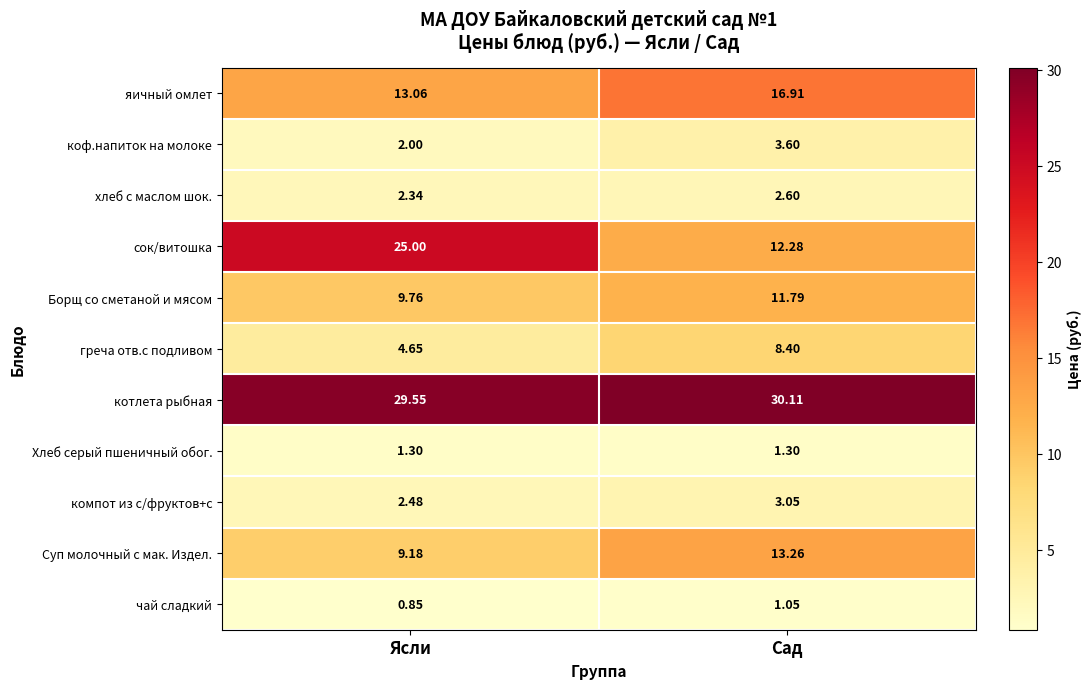

At Ясли, list the series in order from largest to smallest.

котлета рыбная, сок/витошка, яичный омлет, Борщ со сметаной и мясом, Суп молочный с мак. Издел., греча отв.с подливом, компот из с/фруктов+с, хлеб с маслом шок., коф.напиток на молоке, Хлеб серый пшеничный обог., чай сладкий